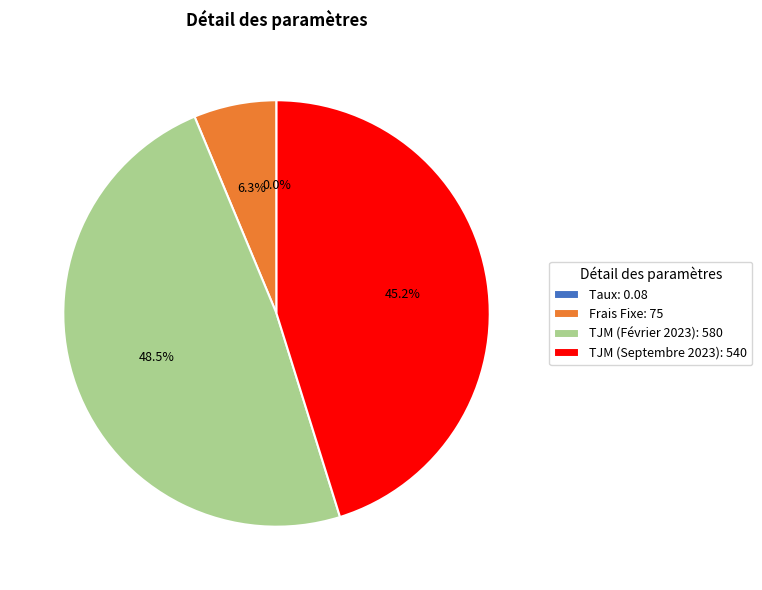

Does any single category account for the majority?

No